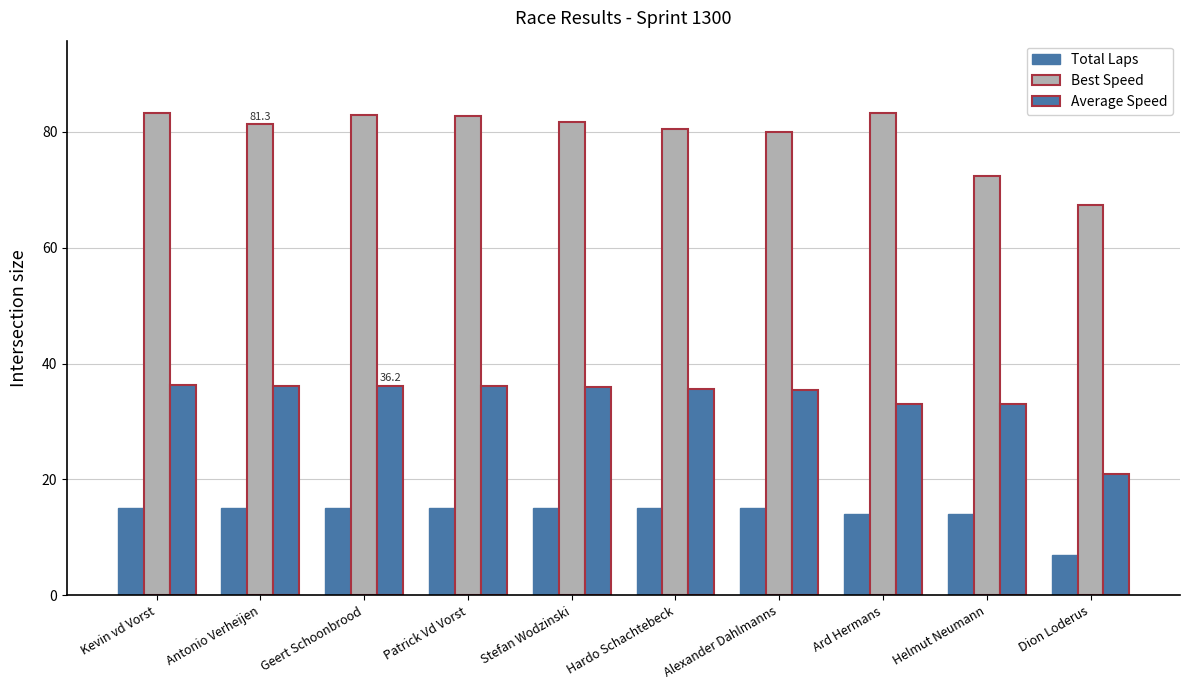

What is the average value of the Best Speed series?

79.5